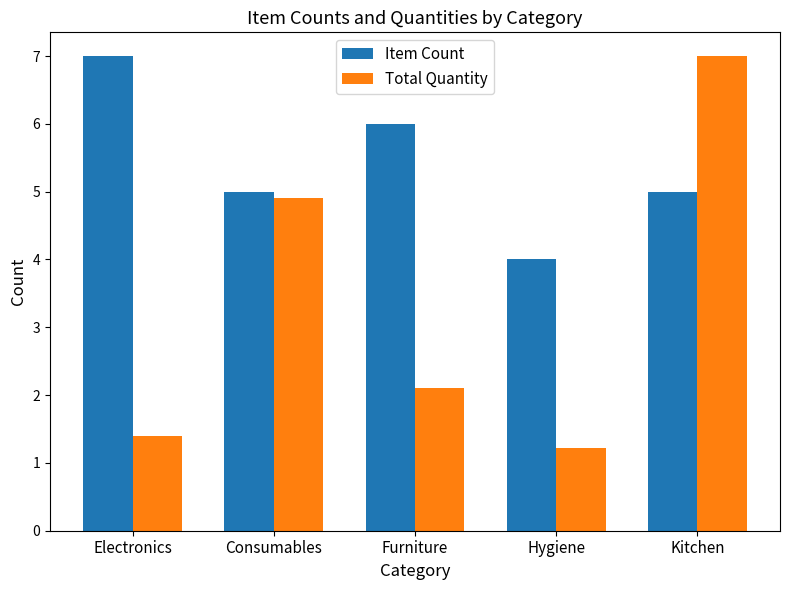

Which category has the lowest value across all series?

Hygiene